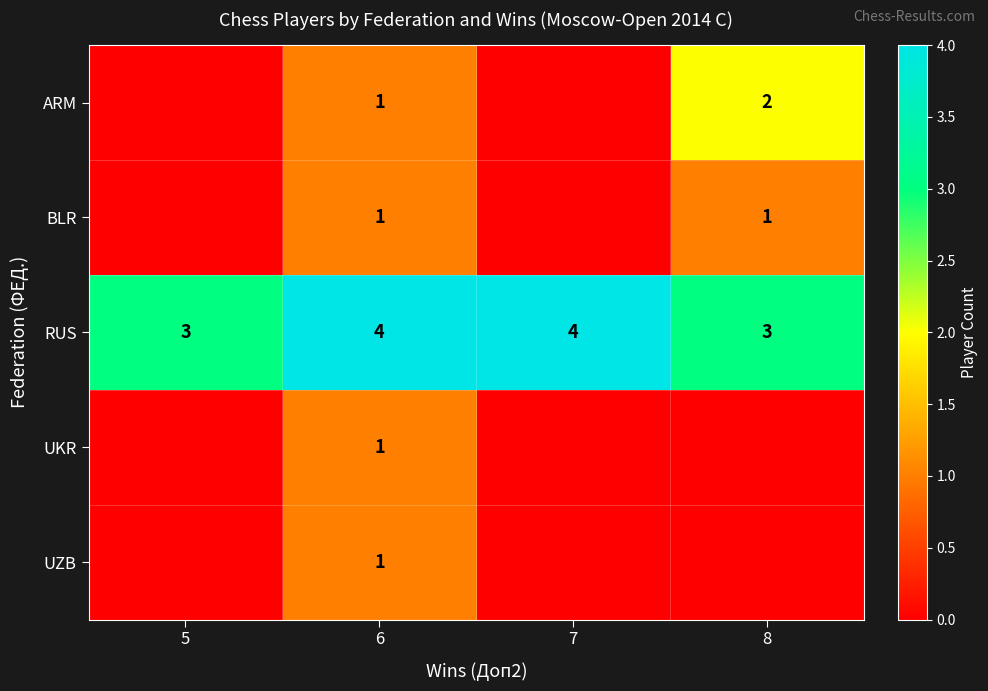

Read the RUS value at 8.

3